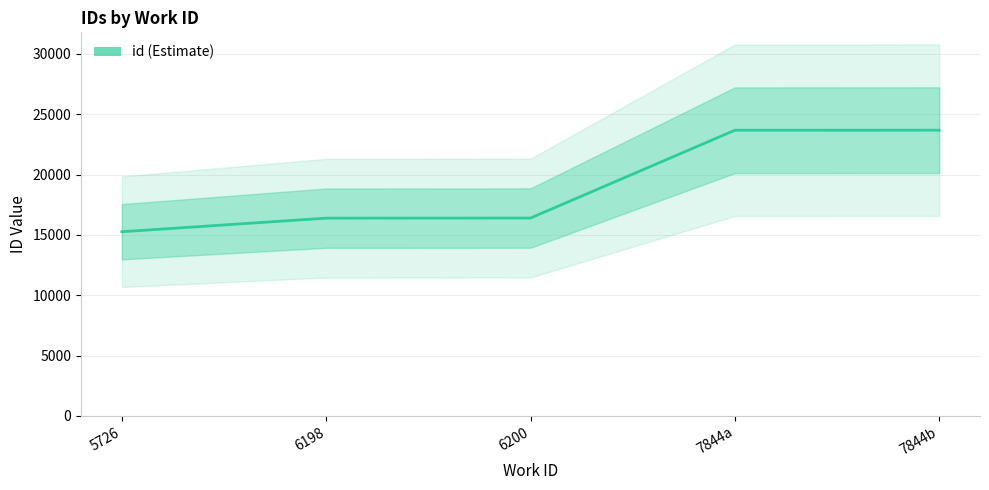

How many values exceed 16397?

2